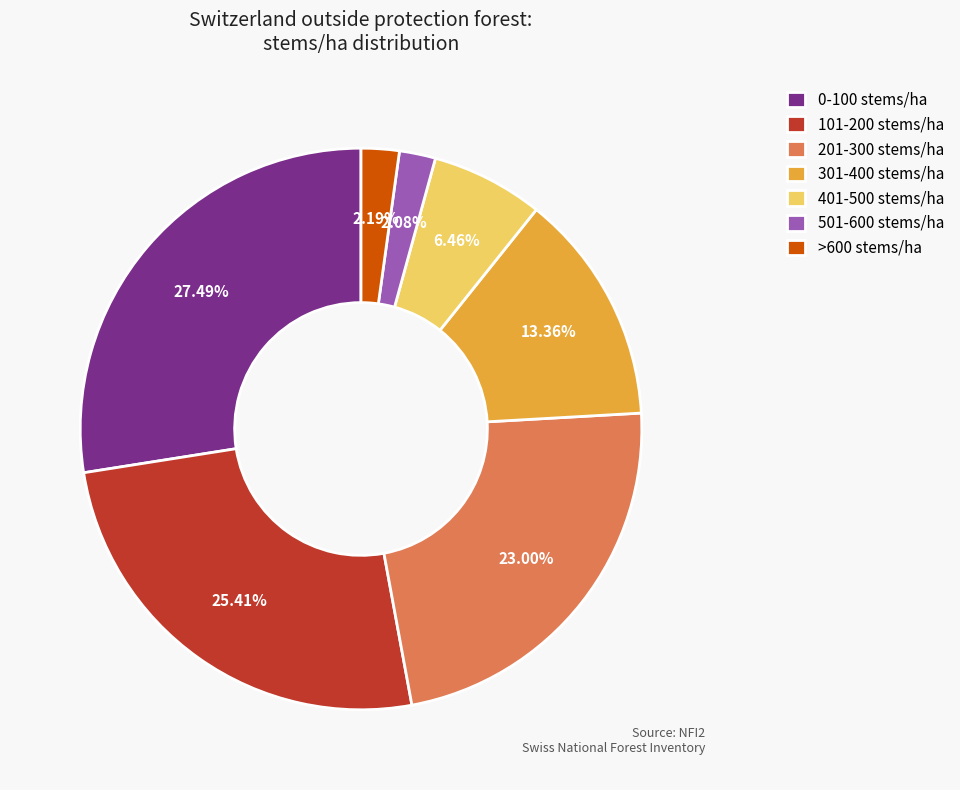

What percentage do >600 stems/ha and 401-500 stems/ha together represent?

8.7%